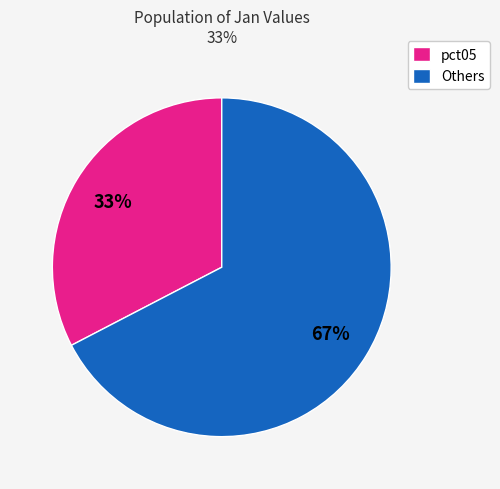

Does pct05 account for over 50% of the chart?

No